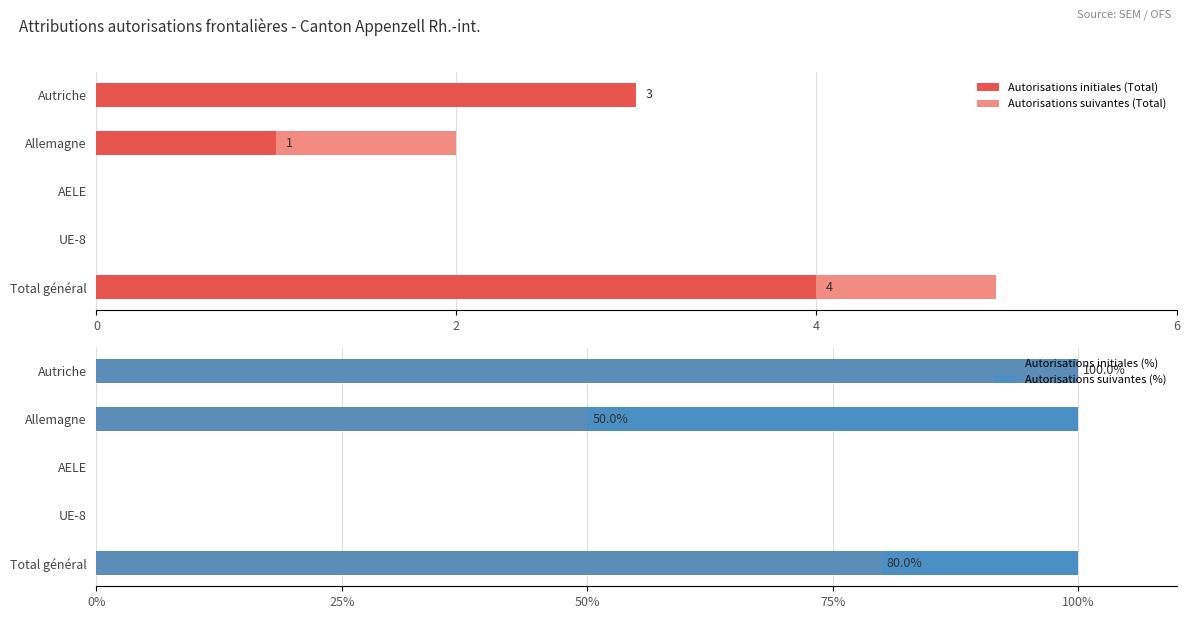

What is the sum of all Autorisations initiales (Total) values?

8